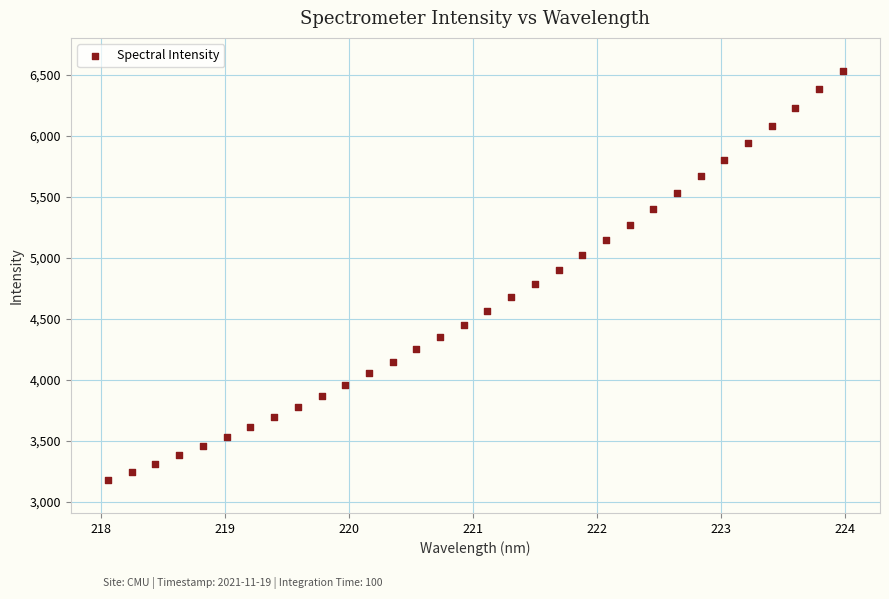

What is the range of X values (max minus min)?

5.9